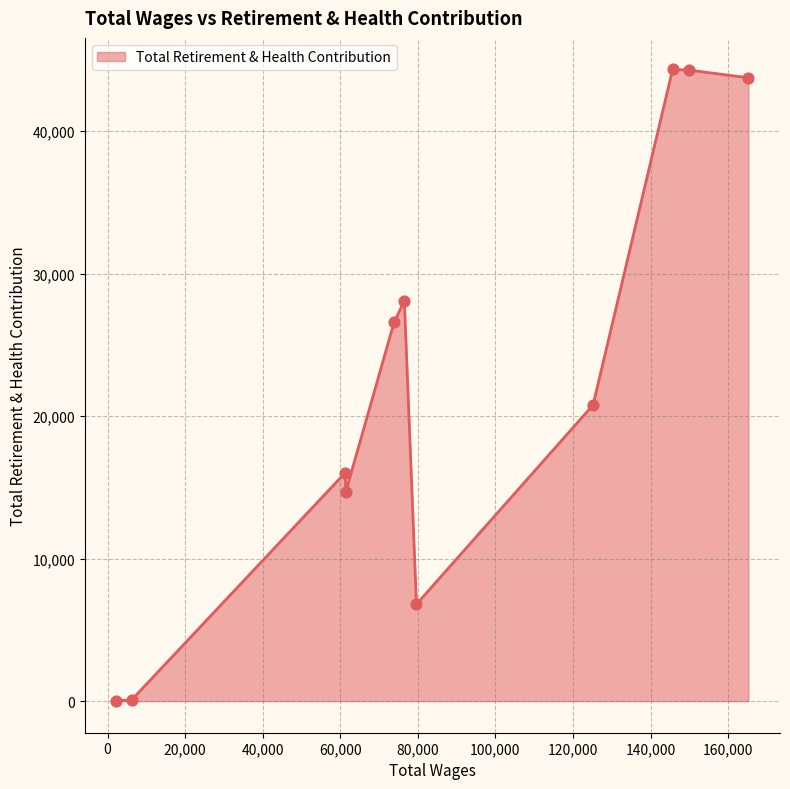

What is the maximum value shown in the chart?

44332